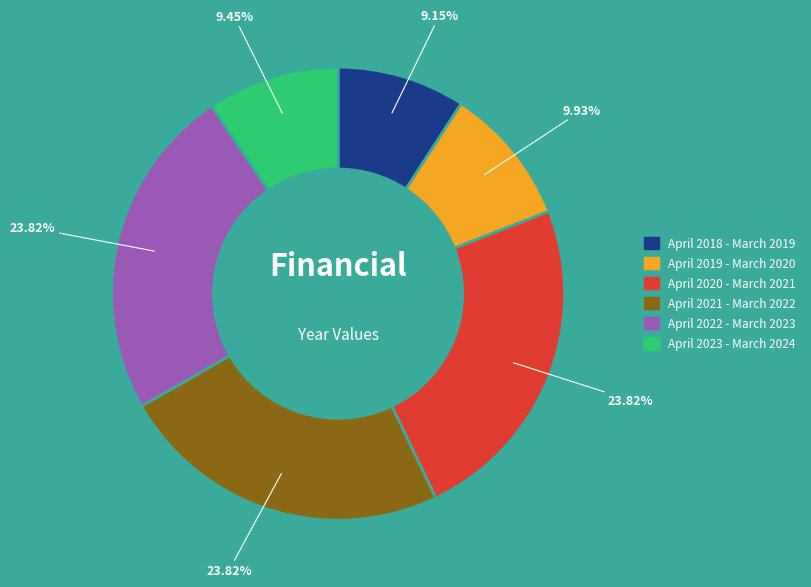

To the nearest percent, what percentage of the pie is April 2021 - March 2022?

24%